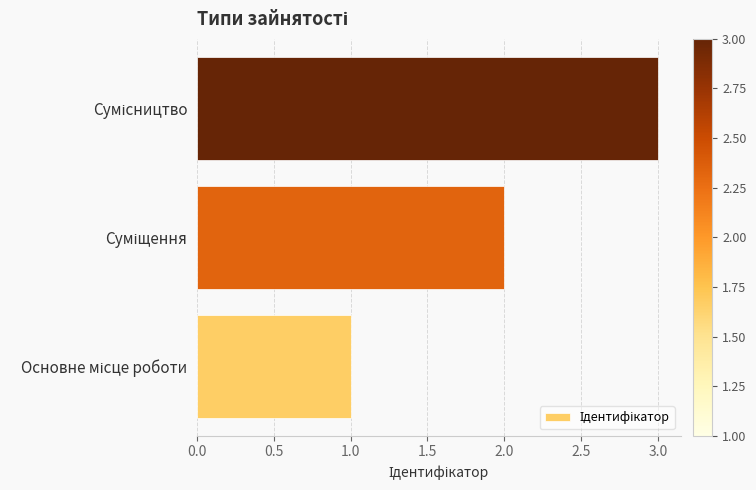

Are the bars grouped side by side (vs. stacked)?

No